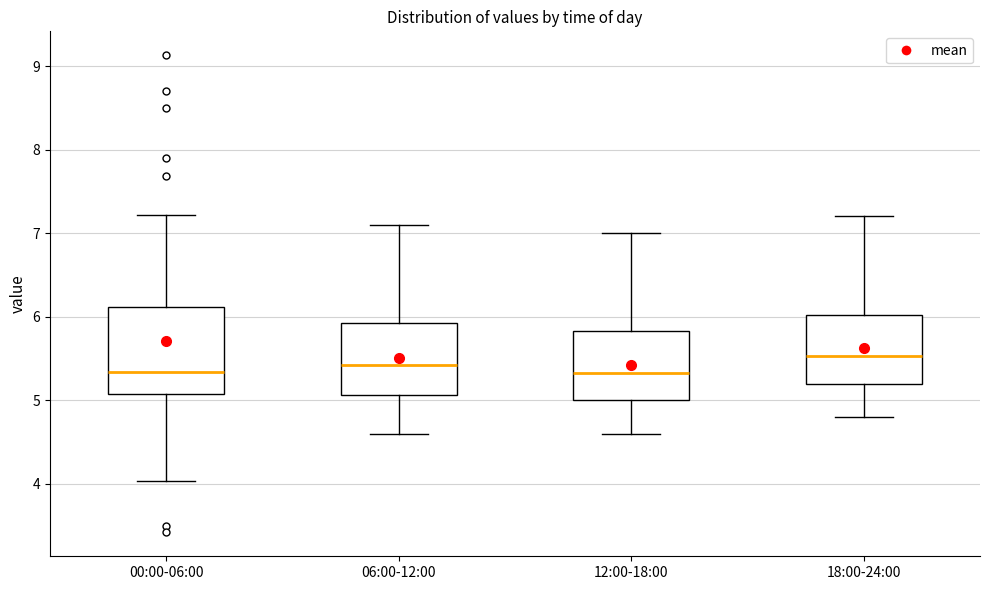

Comparing the boxes themselves (not the whiskers), which one is the tallest?

00:00-06:00